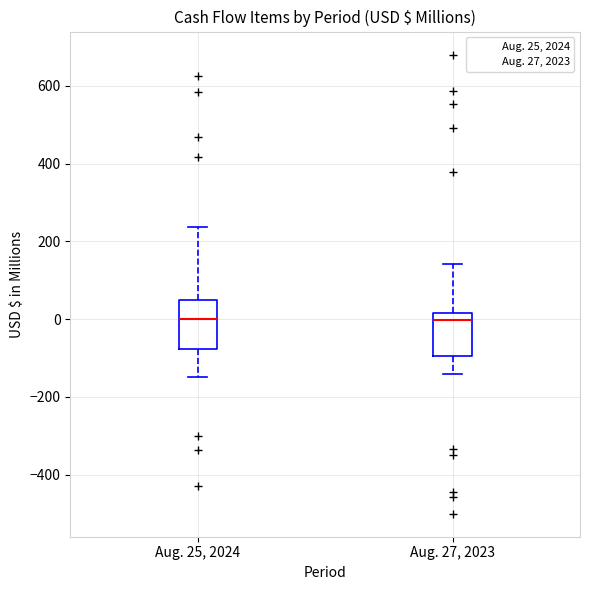

Where does the lower whisker of the box for Aug. 25, 2024 end on the y-axis? The values are not printed on the chart, so give them approximately, as read against the axis.

-140